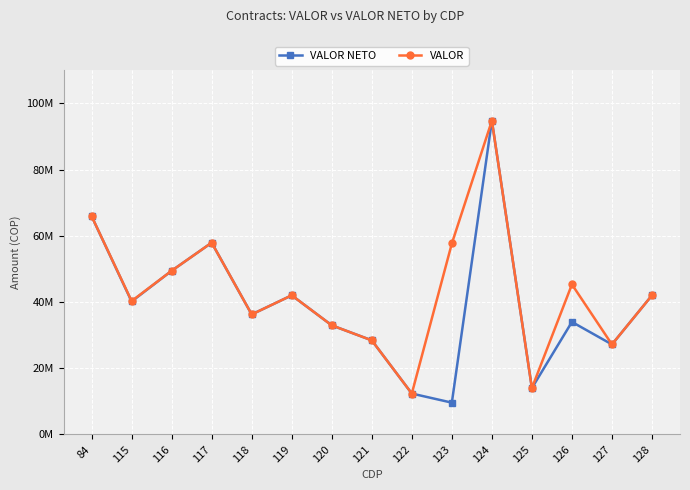

At which category is the sum across all series the highest?

124